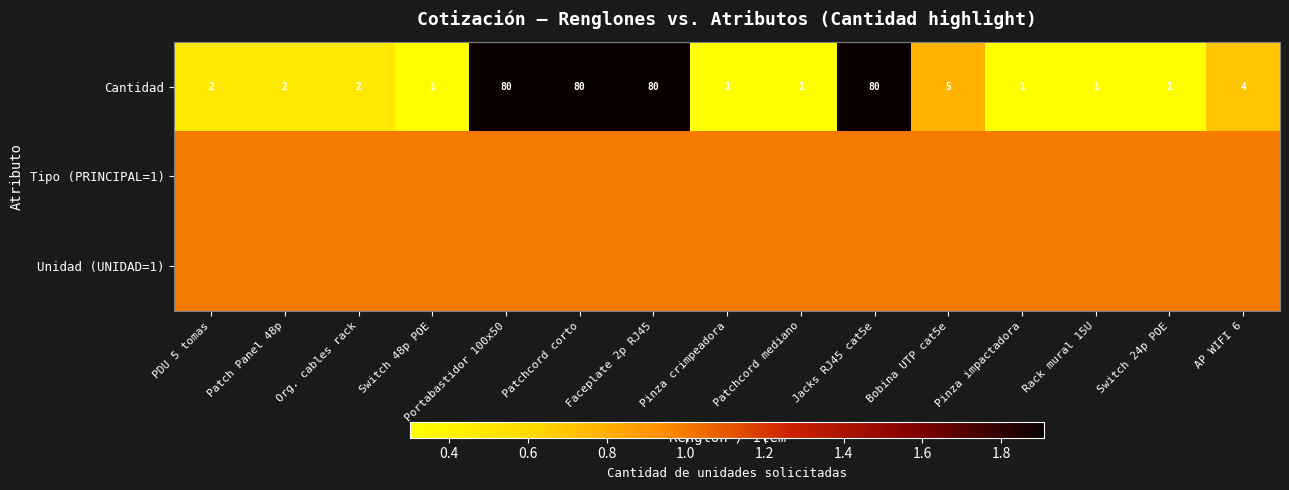

At which category is the sum across all series the highest?

Portabastidor 100x50